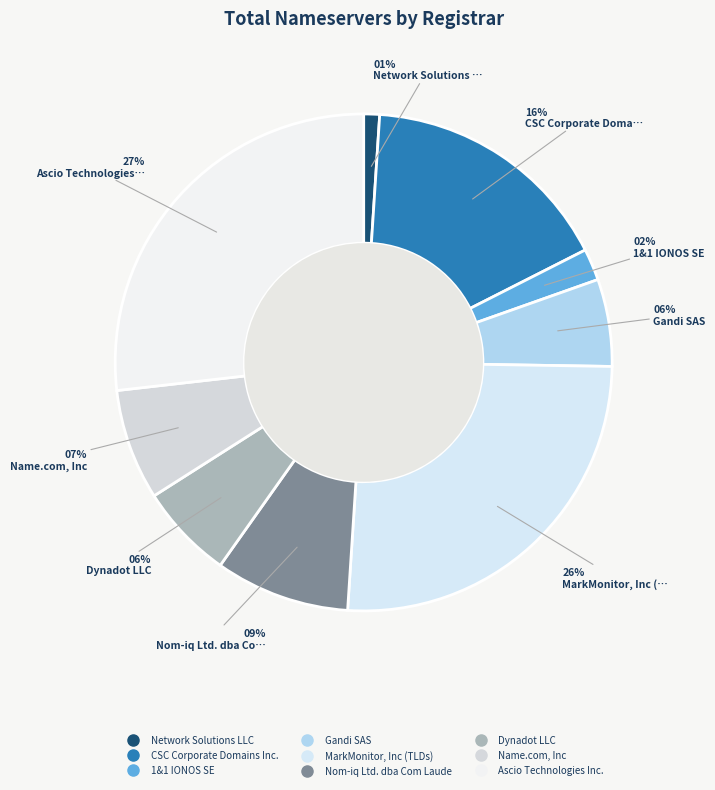

How many slices are in this pie chart?

9